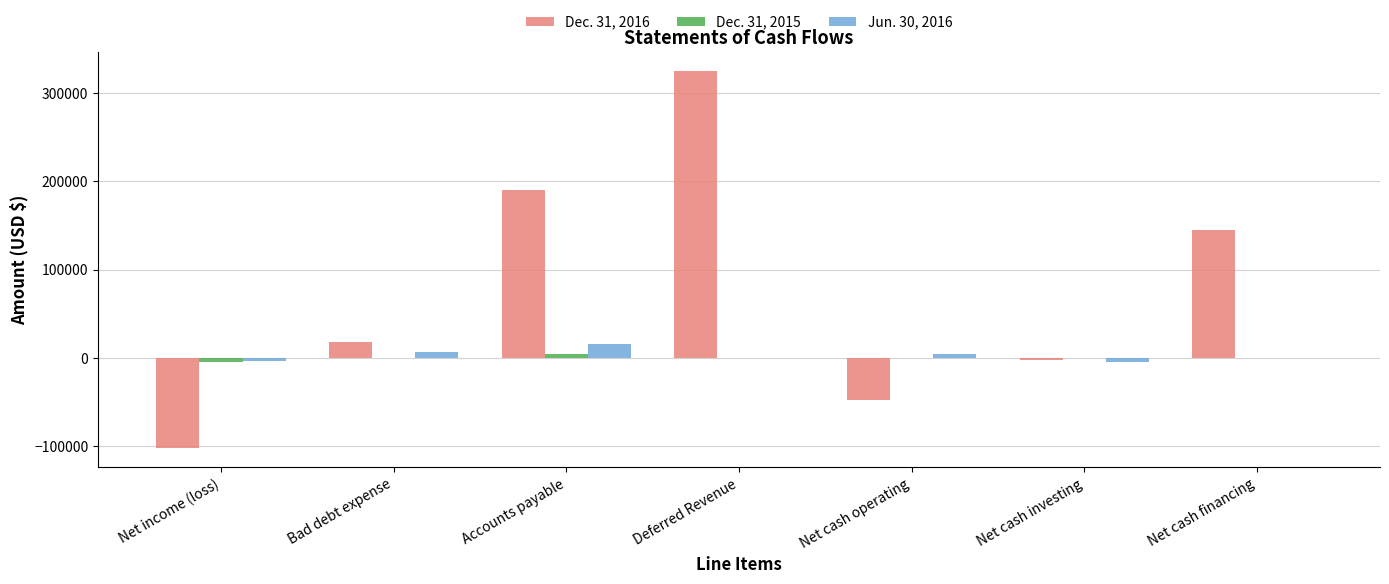

At which category is the sum across all series the highest?

Deferred Revenue